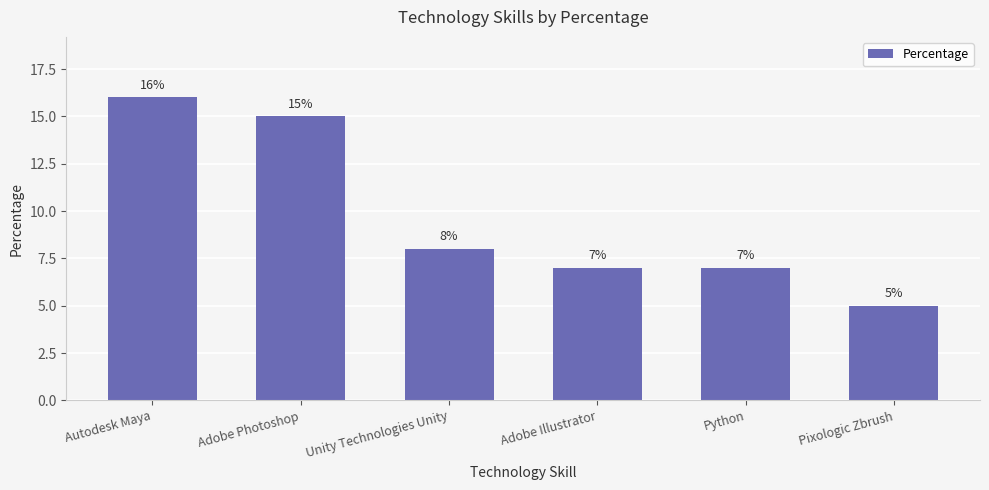

What is the ratio of the value at Unity Technologies Unity to the value at Adobe Illustrator?

1.1